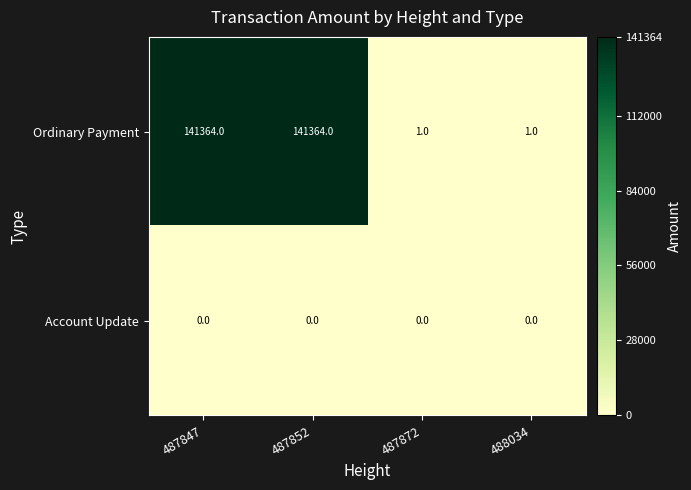

Which series has the largest range (max minus min)?

Ordinary Payment